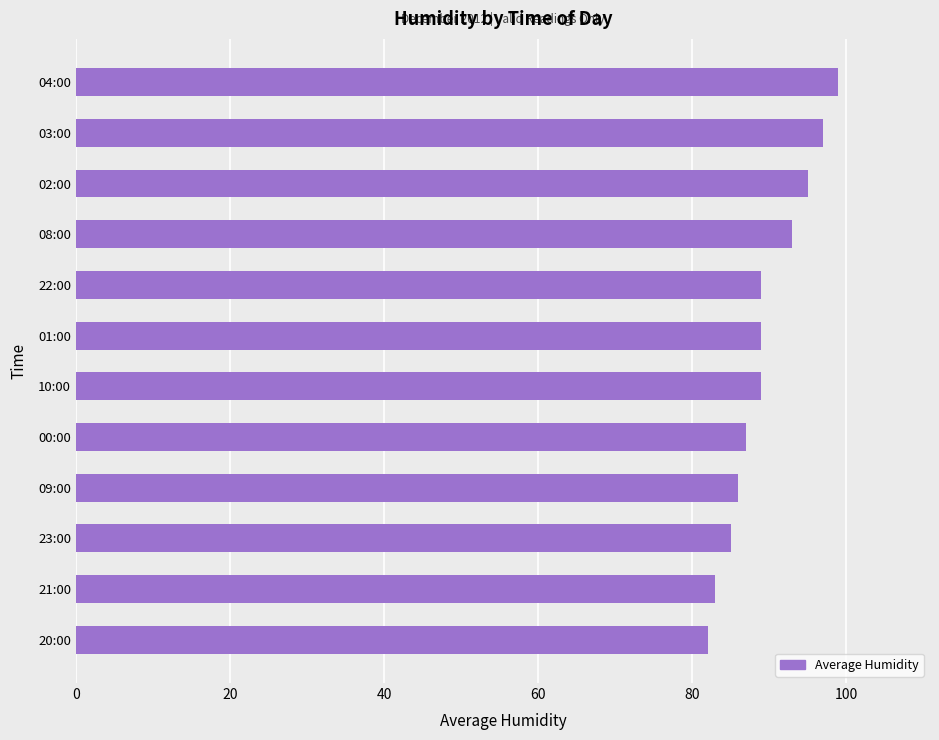

Reading top to bottom, what are all the values shown in this chart?

99	97	95	93	89	89	89	87	86	85	83	82